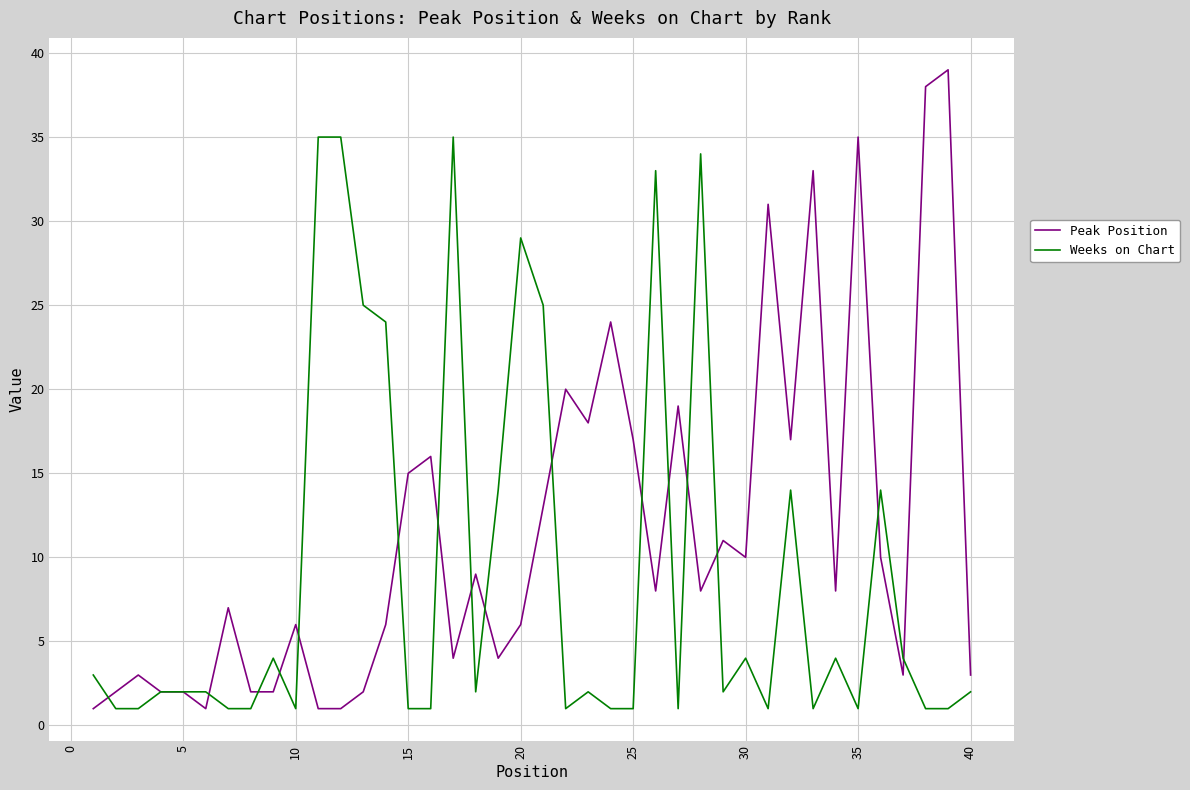

What is the maximum value for Weeks on Chart?

35